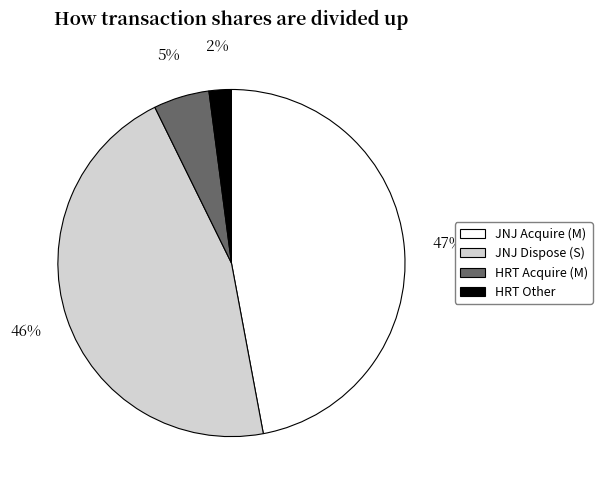

To the nearest percent, what portion does HRT Acquire (M) represent?

5%